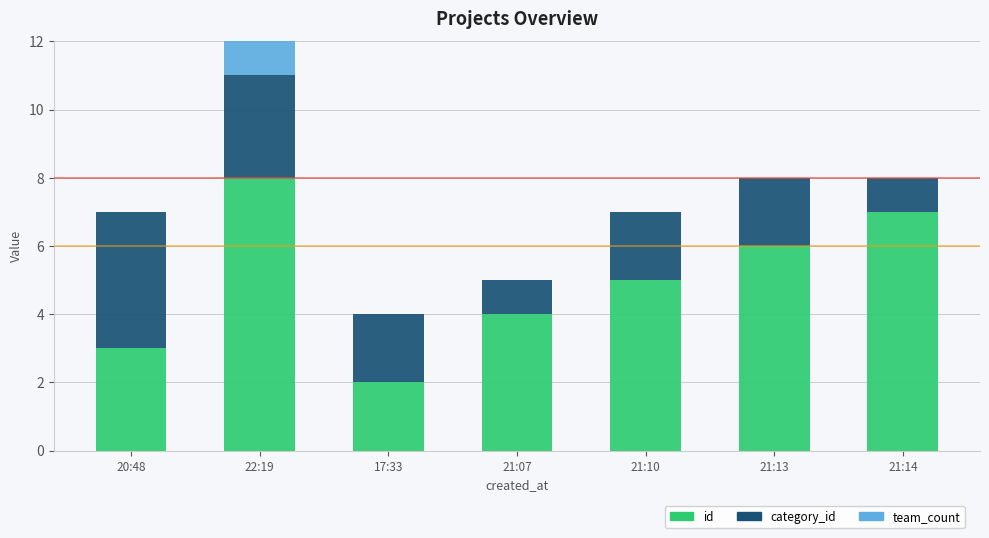

The id series shows 4 at 21:07. True or false?

True